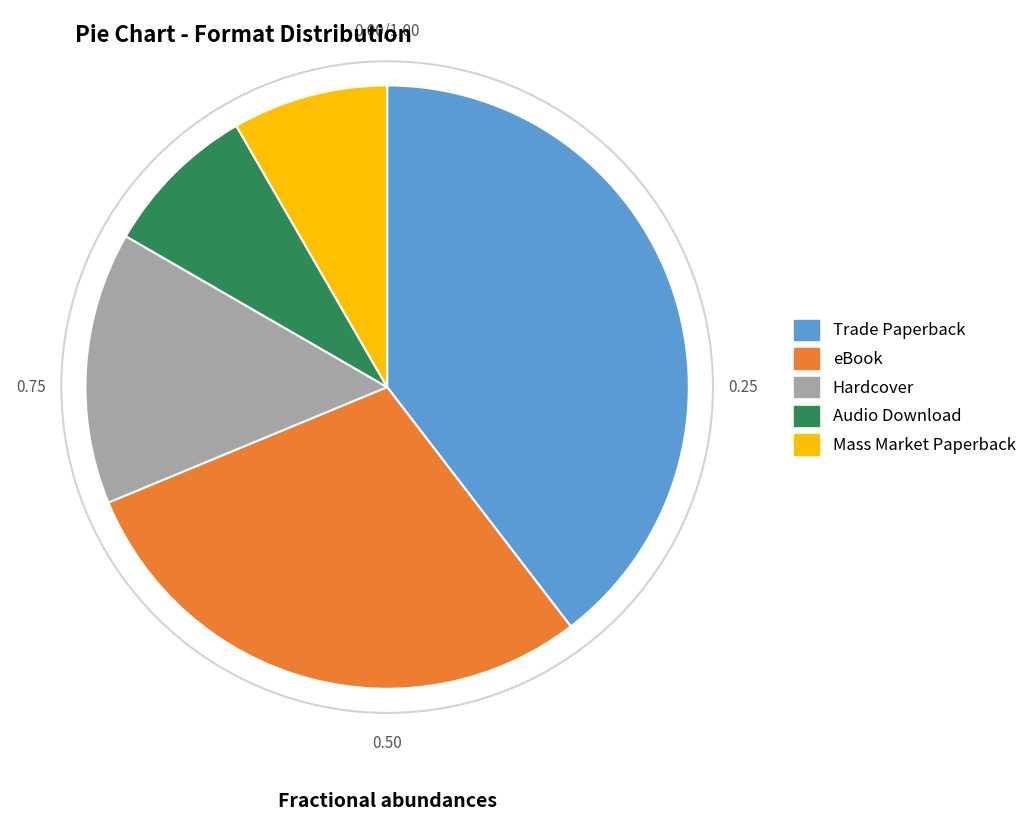

Is there a majority slice in this chart?

No